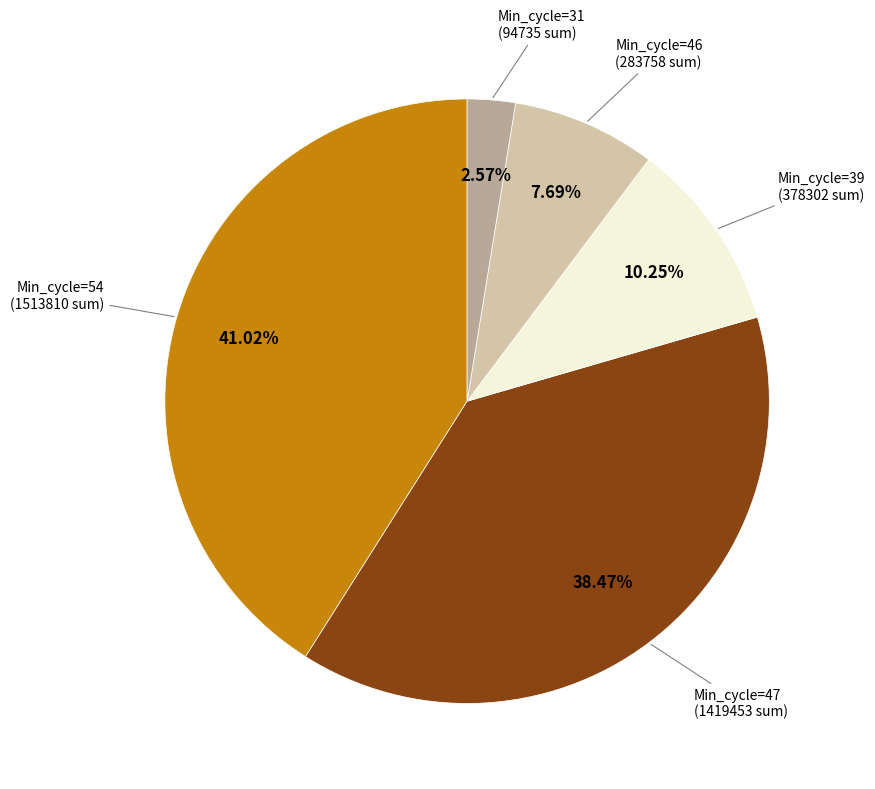

Which has a higher value, Min_cycle=31 or Min_cycle=46?

Min_cycle=46